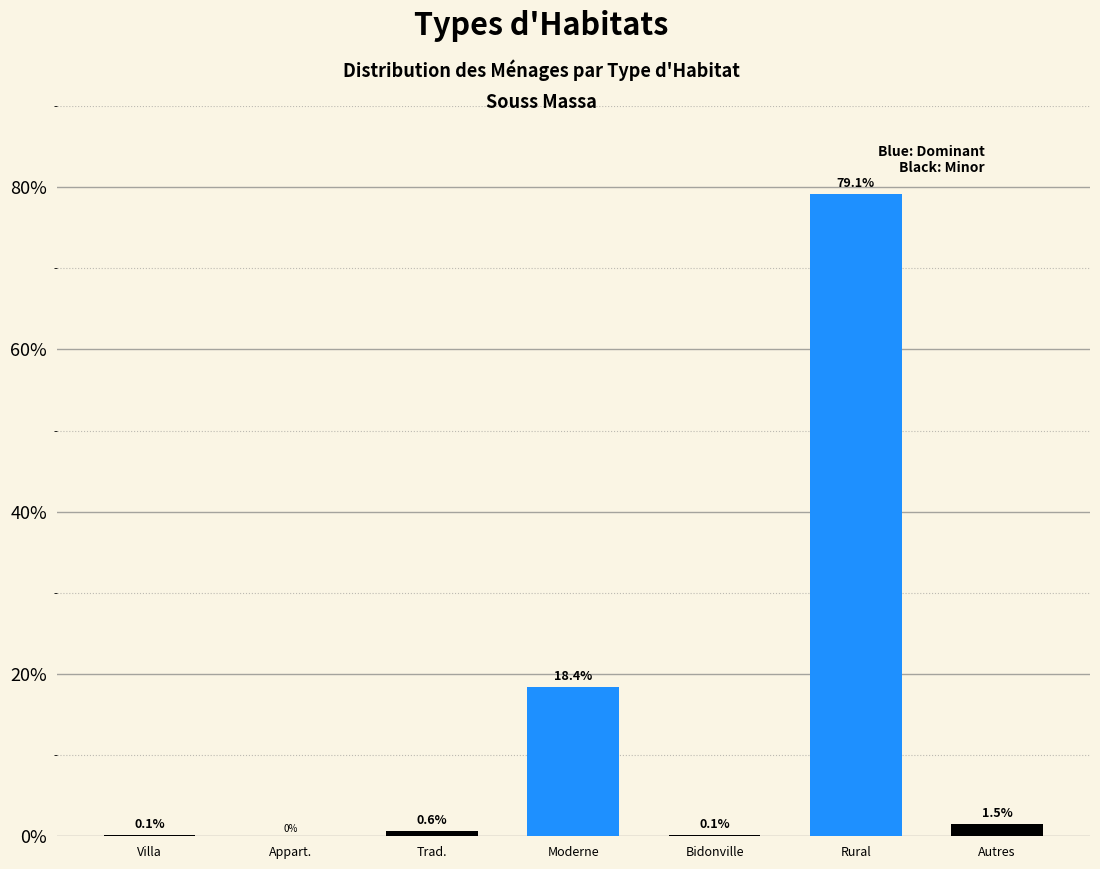

Reading right to left, extract all data points from this chart.

Autres=1.5	Rural=79.1	Bidonville=0.1	Moderne=18.4	Trad.=0.6	Appart.=0.0	Villa=0.1